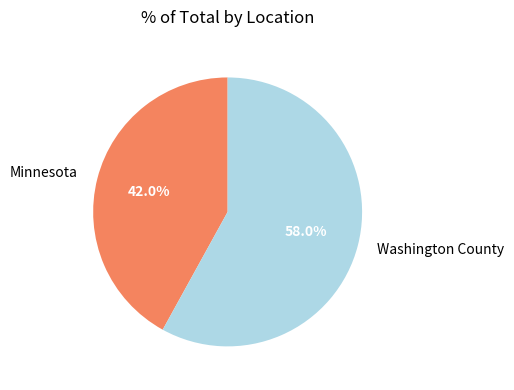

How many slices are in this pie chart?

2